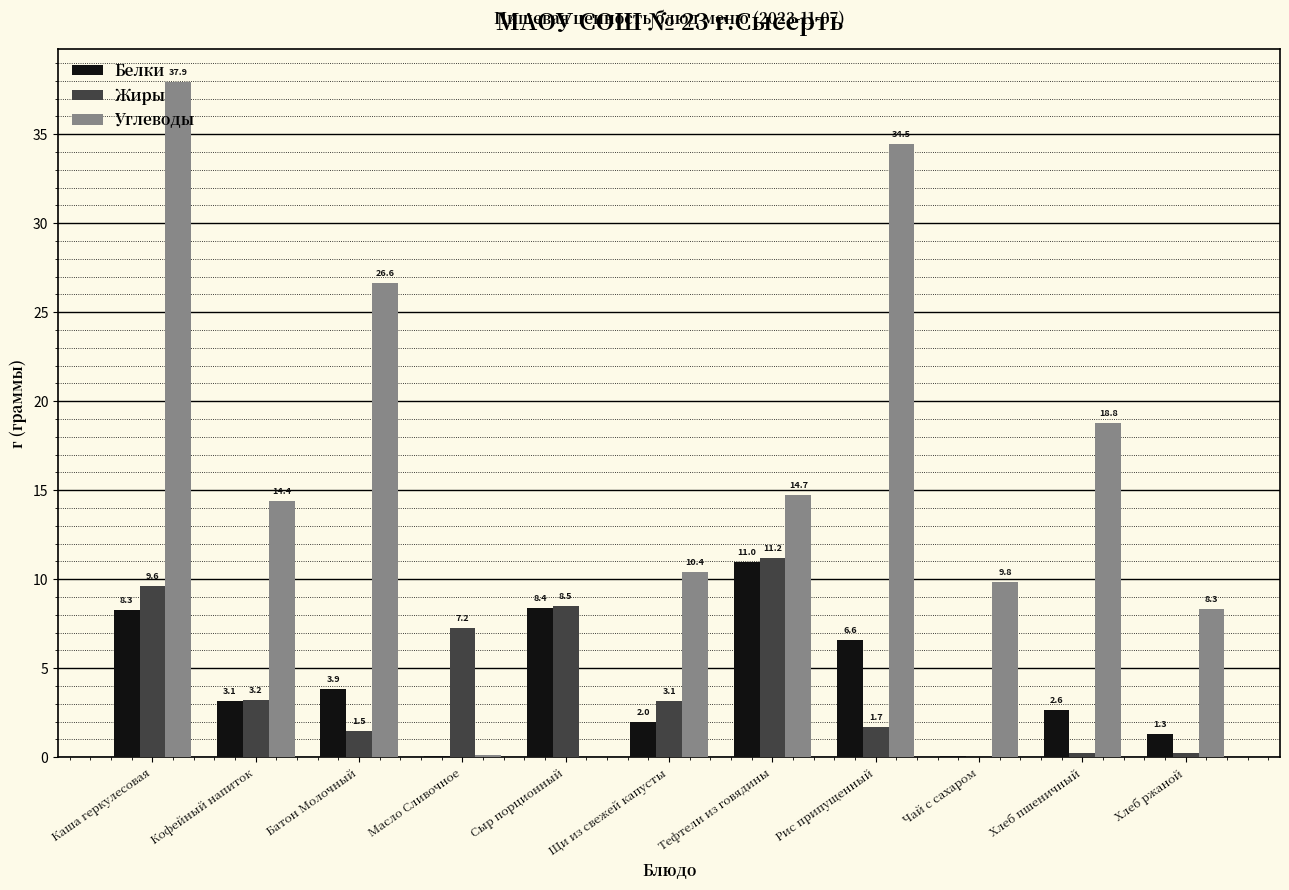

Is it true that Углеводы equals 37.9 at Каша геркулесовая?

True